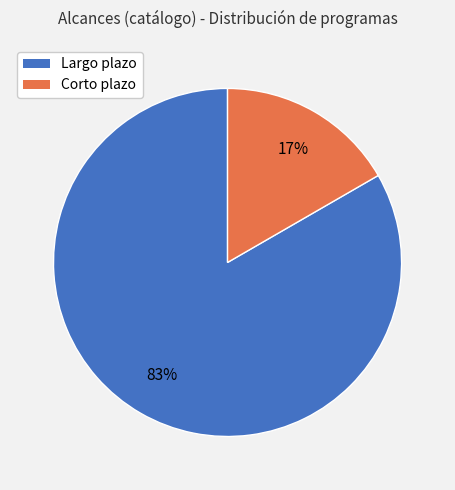

Does Corto plazo represent more than half of the total?

No